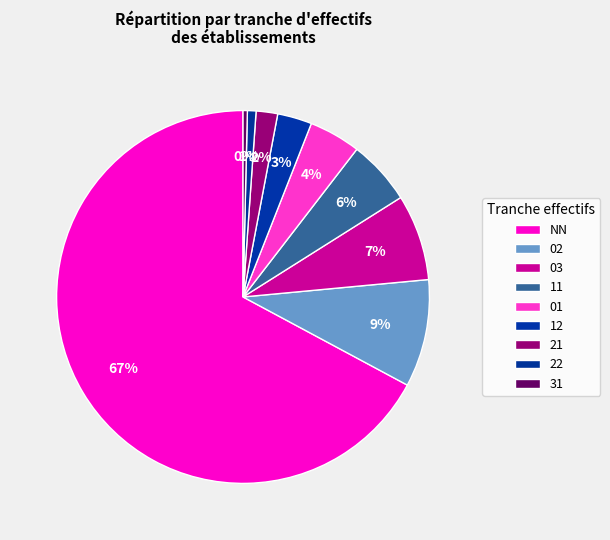

To the nearest percent, what percentage of the pie is 03?

7%